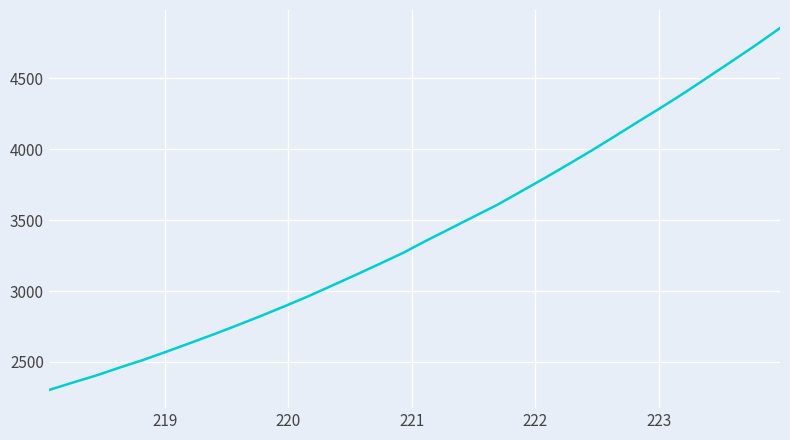

What is the minimum value shown in the chart?

2301.5